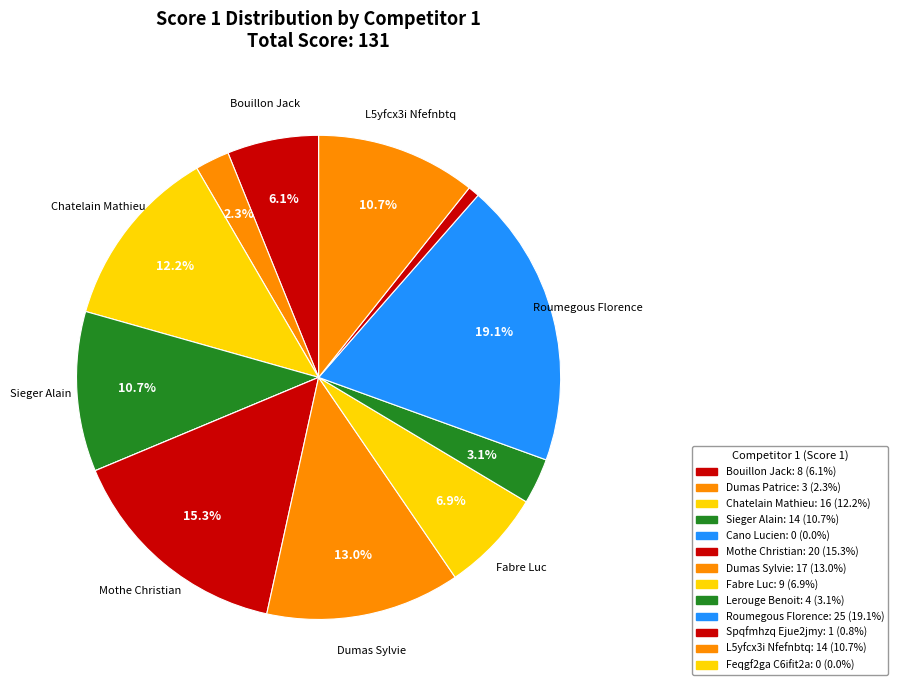

To the nearest percent, what is the combined percentage of L5yfcx3i Nfefnbtq and Spqfmhzq Ejue2jmy?

11%